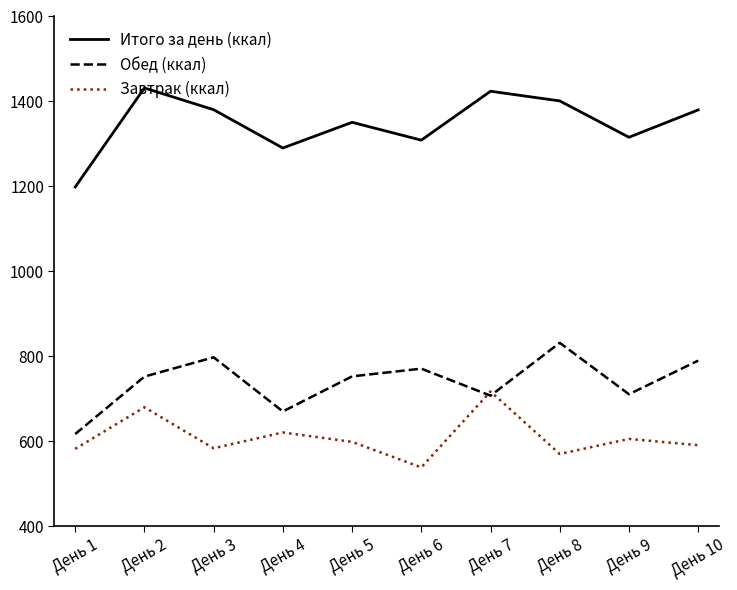

Read the Обед (ккал) value at День 7.

707.0